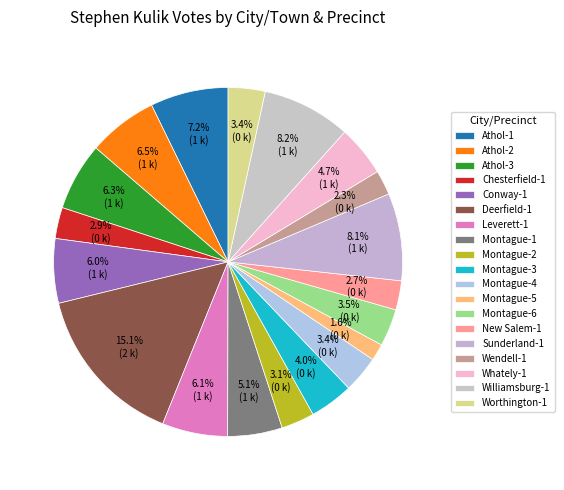

How many slices are in this pie chart?

19